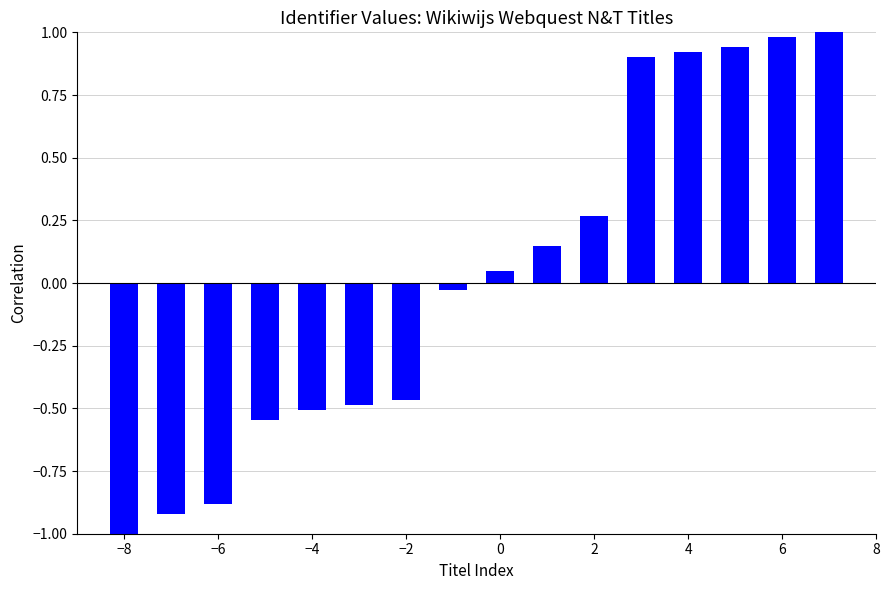

What is the smallest value displayed?

-1.0